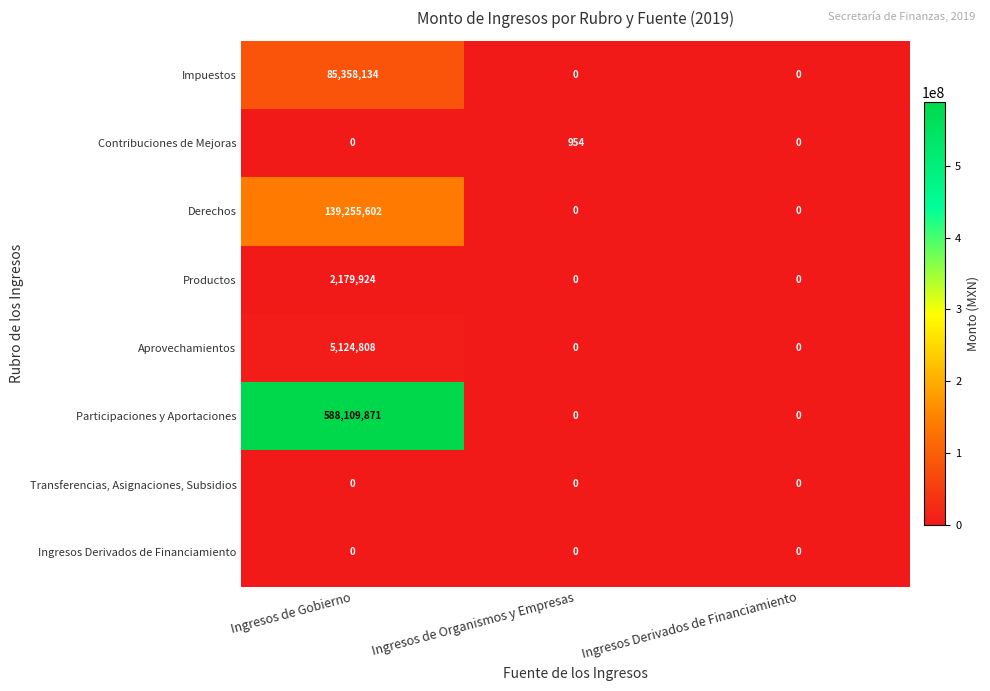

The value of Contribuciones de Mejoras at Ingresos de Organismos y Empresas is 954. True or false?

True